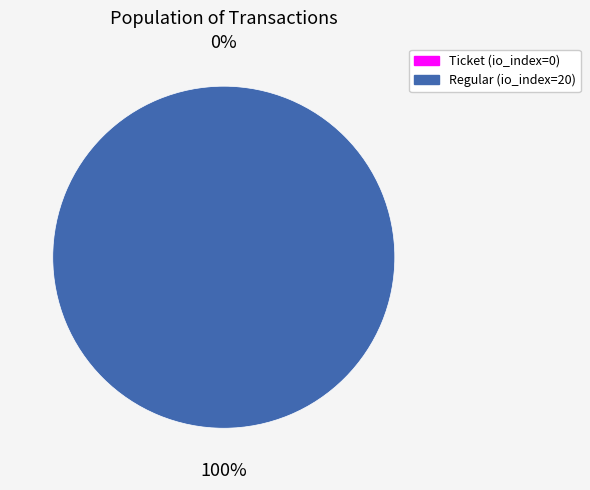

Count the number of slices in the pie.

2